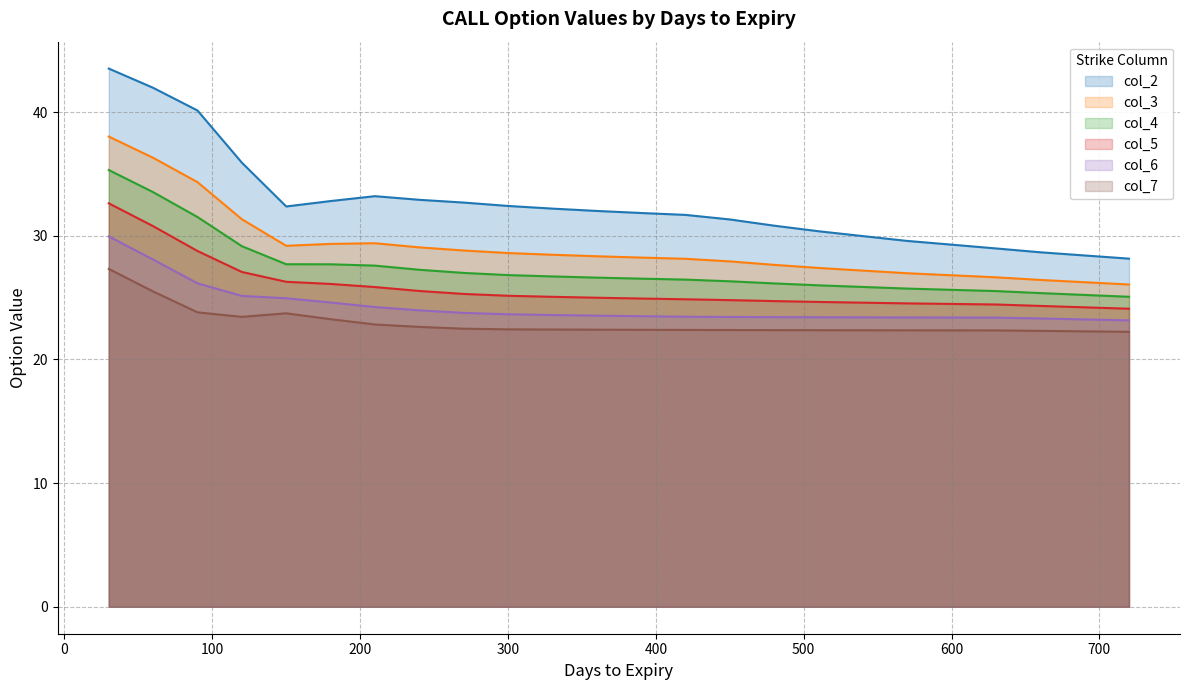

Between 660 and 120, which is larger?

120